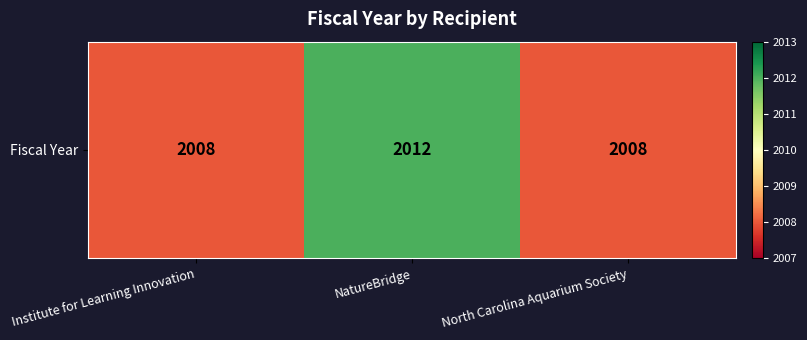

What is the greatest value displayed?

2012